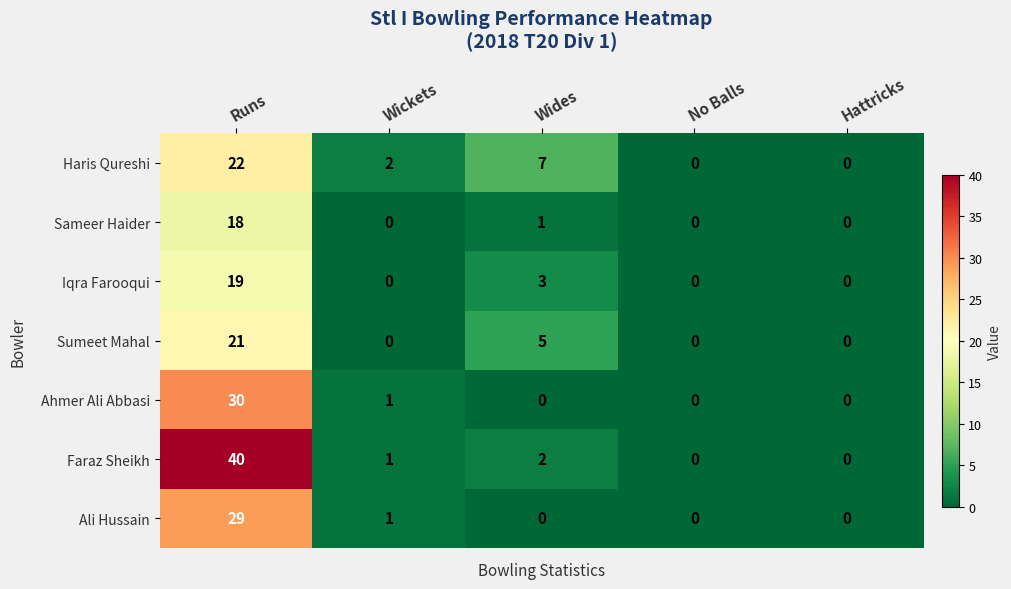

What is the spread (max minus min) of values at Runs?

22